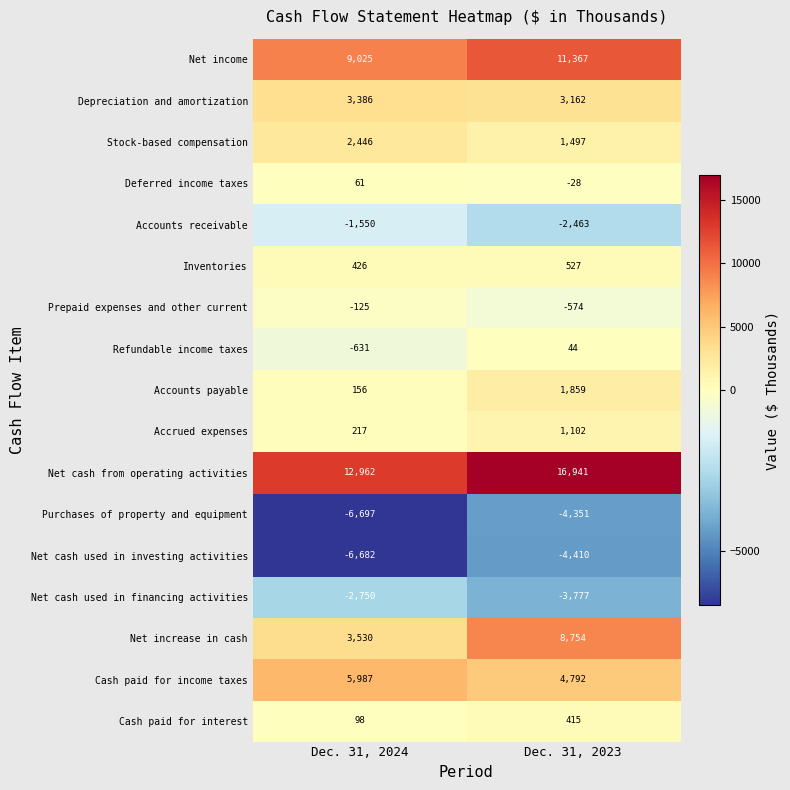

Which category has the lowest value across all series?

Dec. 31, 2024